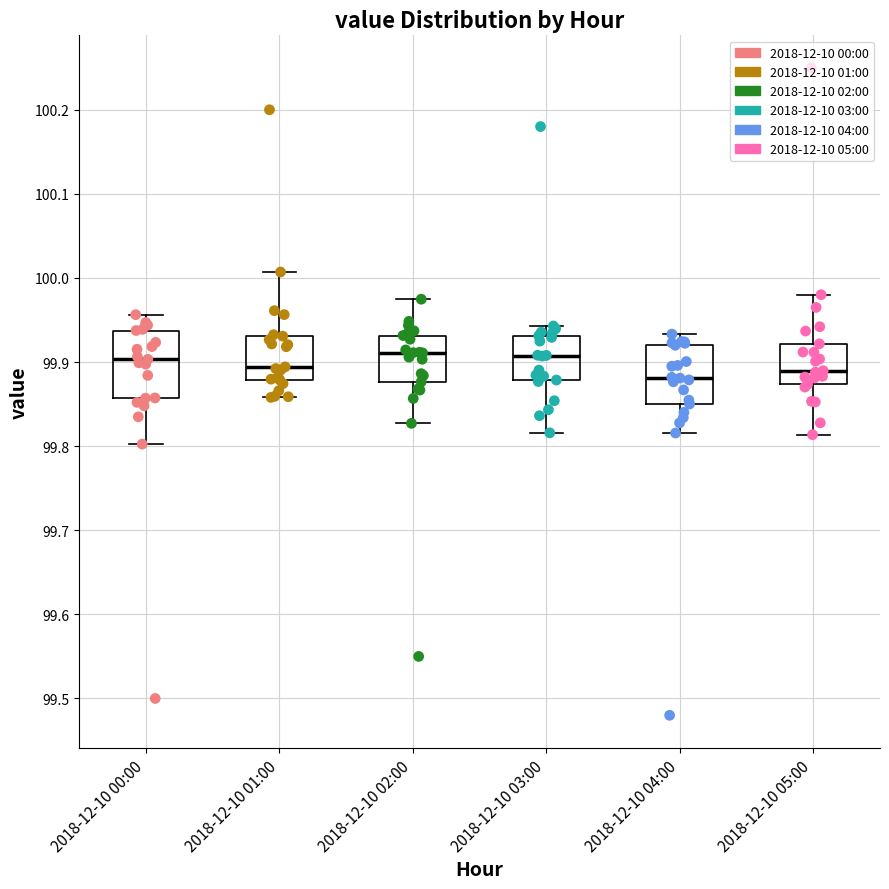

Reading left to right, transcribe this box plot: for each box, give where its median line is, the range the box spans, and where its two whiskers end, as read against the y-axis. The values are not printed on the chart, so give them approximately, as read against the axis.

2018-12-10 00:00: median 99.90, box 99.86 to 99.94, whiskers 99.80 to 99.96
2018-12-10 01:00: median 99.89, box 99.88 to 99.93, whiskers 99.86 to 100.01
2018-12-10 02:00: median 99.91, box 99.88 to 99.93, whiskers 99.83 to 99.97
2018-12-10 03:00: median 99.91, box 99.88 to 99.93, whiskers 99.82 to 99.94
2018-12-10 04:00: median 99.88, box 99.85 to 99.92, whiskers 99.82 to 99.93
2018-12-10 05:00: median 99.89, box 99.87 to 99.92, whiskers 99.81 to 99.98